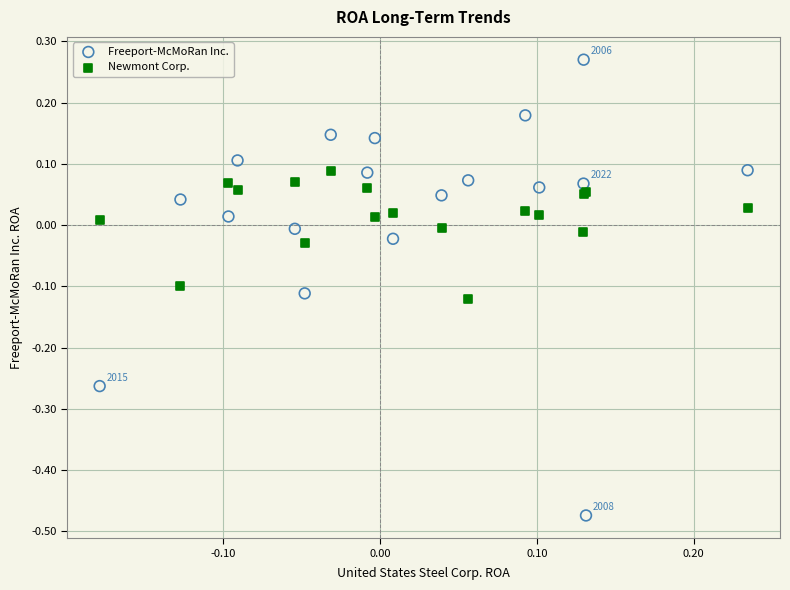

Which series reaches the minimum Y coordinate?

Freeport-McMoRan Inc.